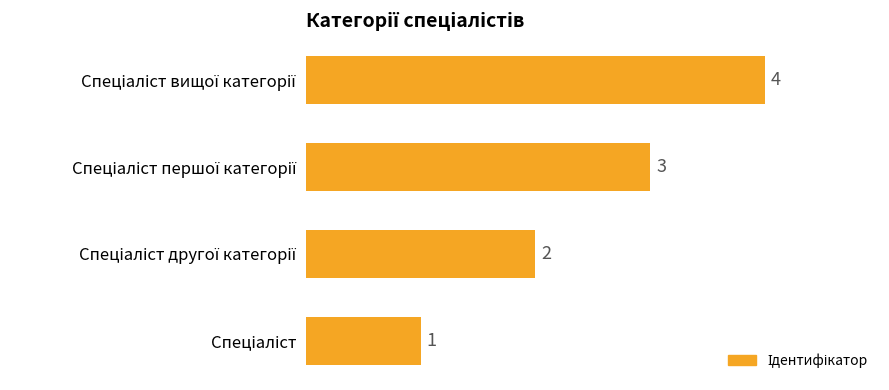

How many categories are shown in the chart?

4